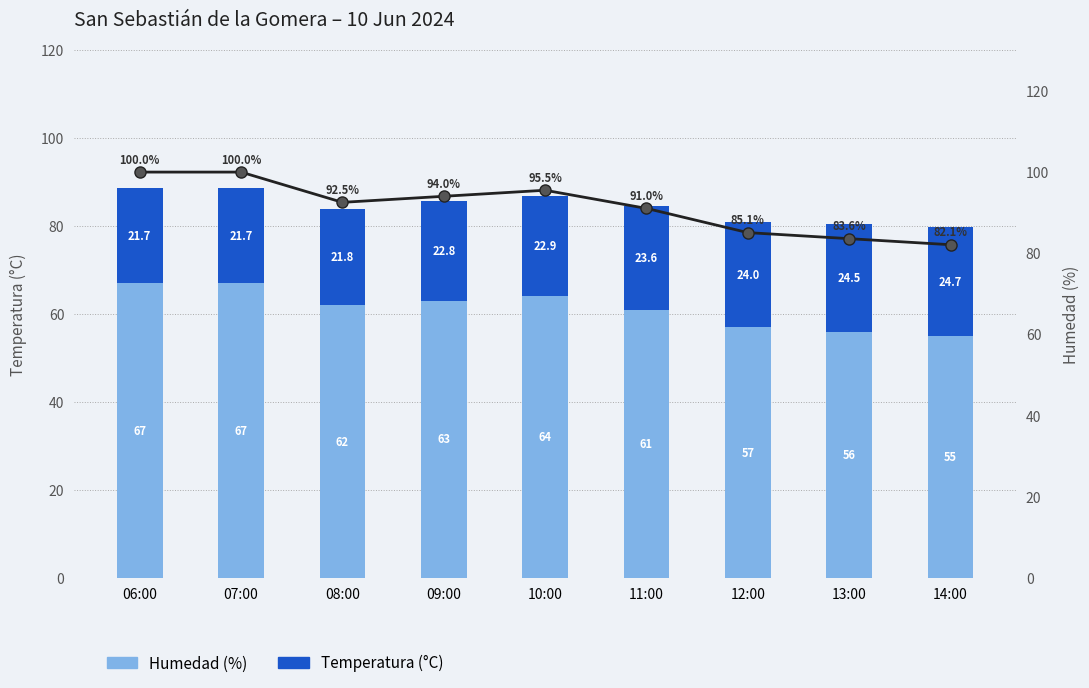

How many data points in Temperatura (°C) are above 22?

6